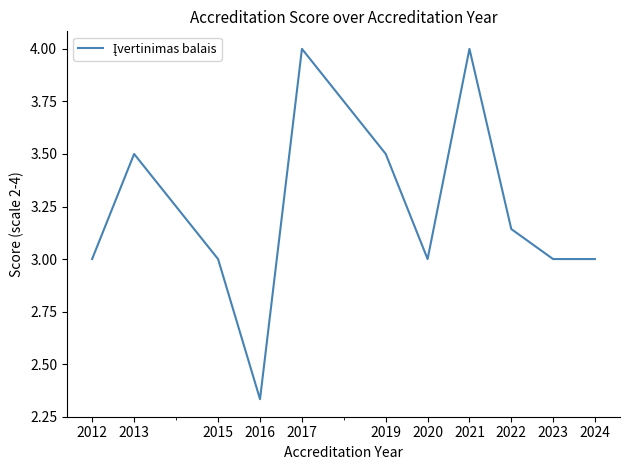

What is the greatest value displayed?

4.0